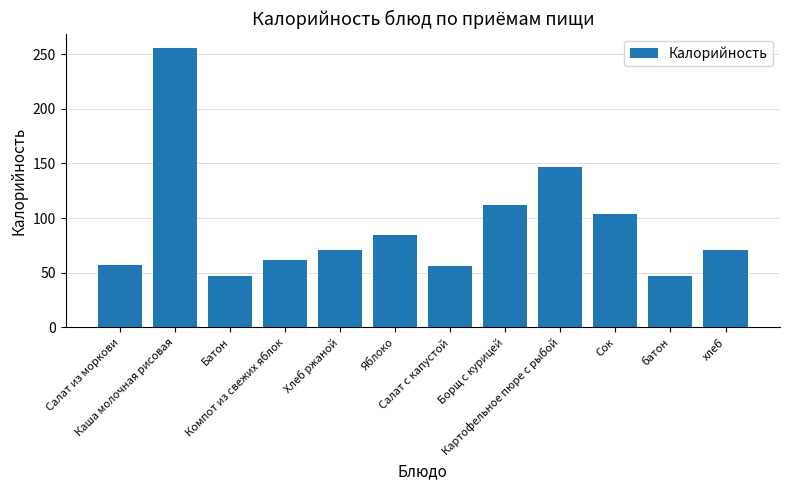

Which has a higher value, Картофельное пюре с рыбой or Салат с капустой?

Картофельное пюре с рыбой